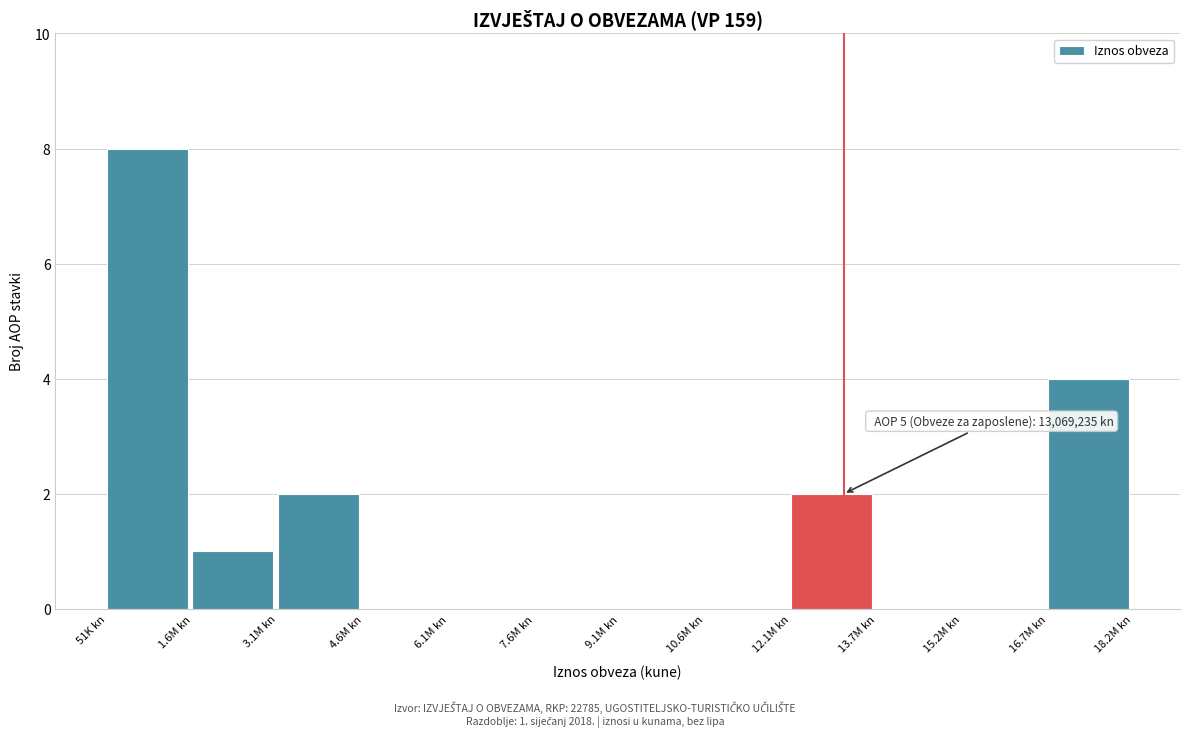

Reading left to right, transcribe all the data shown in this chart.

51K kn=8	1.6M kn=1	3.1M kn=2	4.6M kn=0	6.1M kn=0	7.6M kn=0	9.1M kn=0	10.6M kn=0	12.1M kn=2	13.7M kn=0	15.2M kn=0	16.7M kn=4